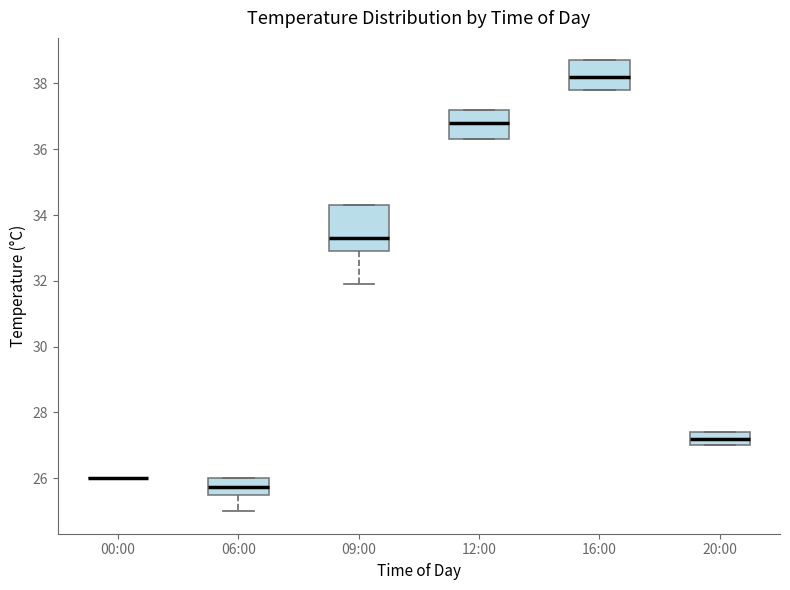

Which box is the tallest, from its lower edge to its upper edge?

09:00